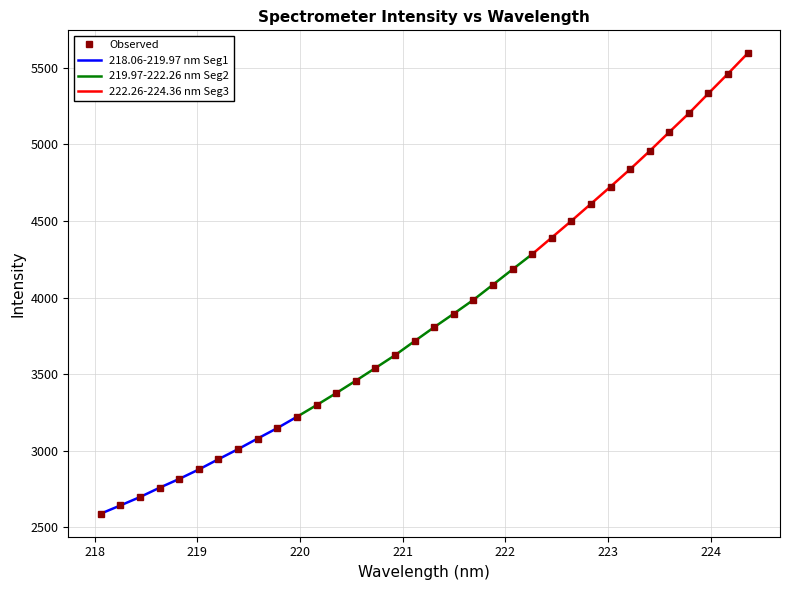

Approximately how many times larger is the value at 224.1709 compared to 224.3616?

1.0